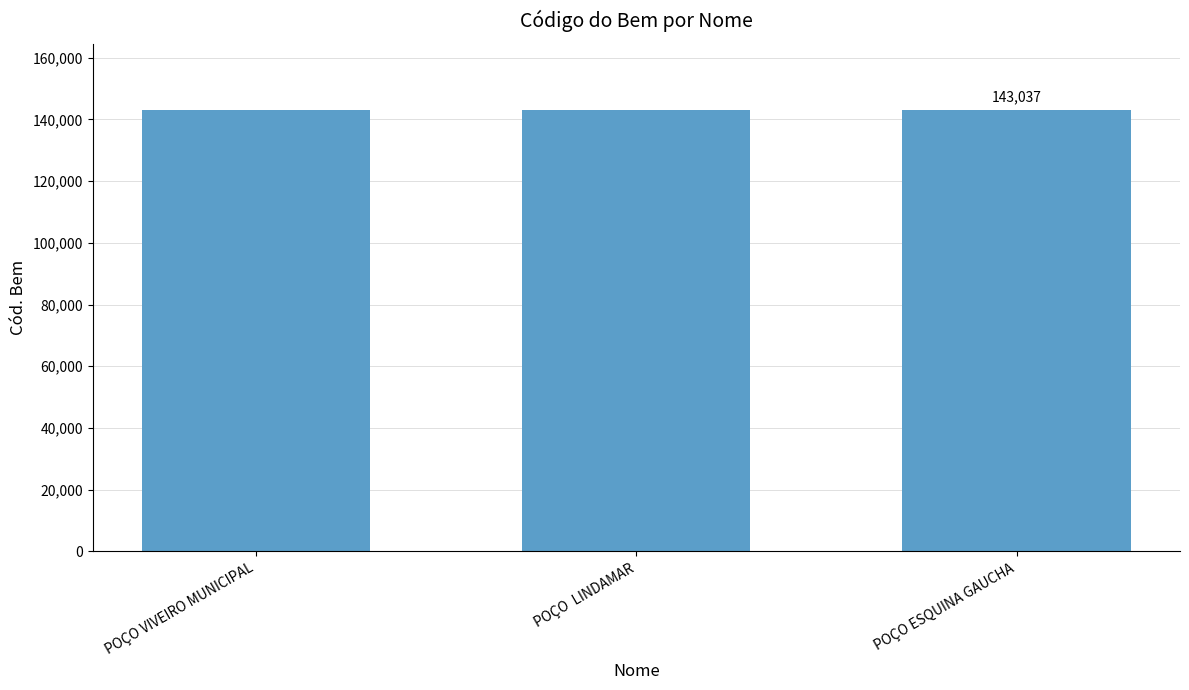

What is the greatest value displayed?

143037